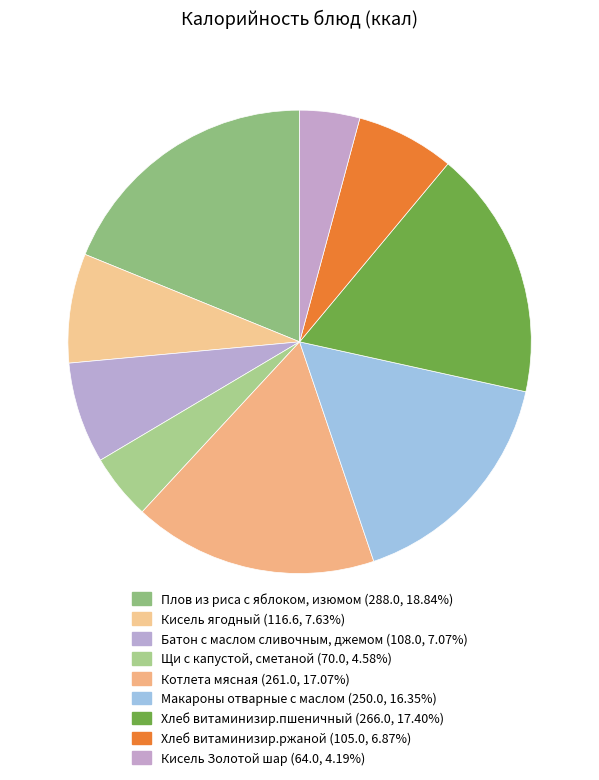

Which category has the smallest portion of the pie?

Кисель Золотой шар